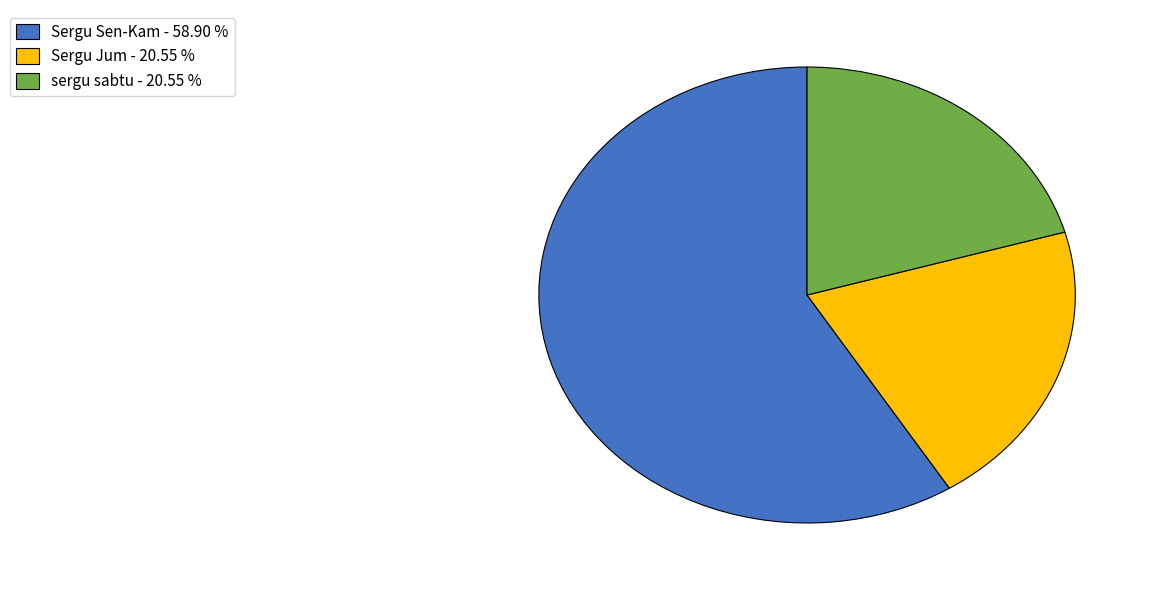

Which category has the biggest portion of the pie?

Sergu Sen-Kam - 58.90 %